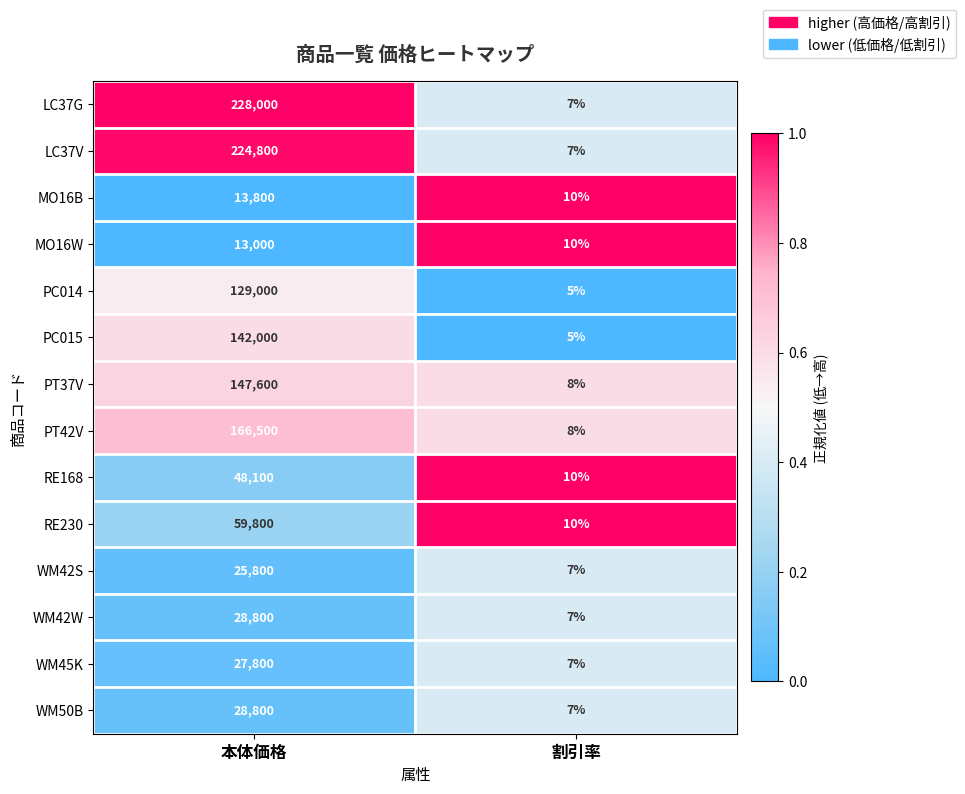

What is the sum of the LC37V values at 本体価格 and 割引率?

224807